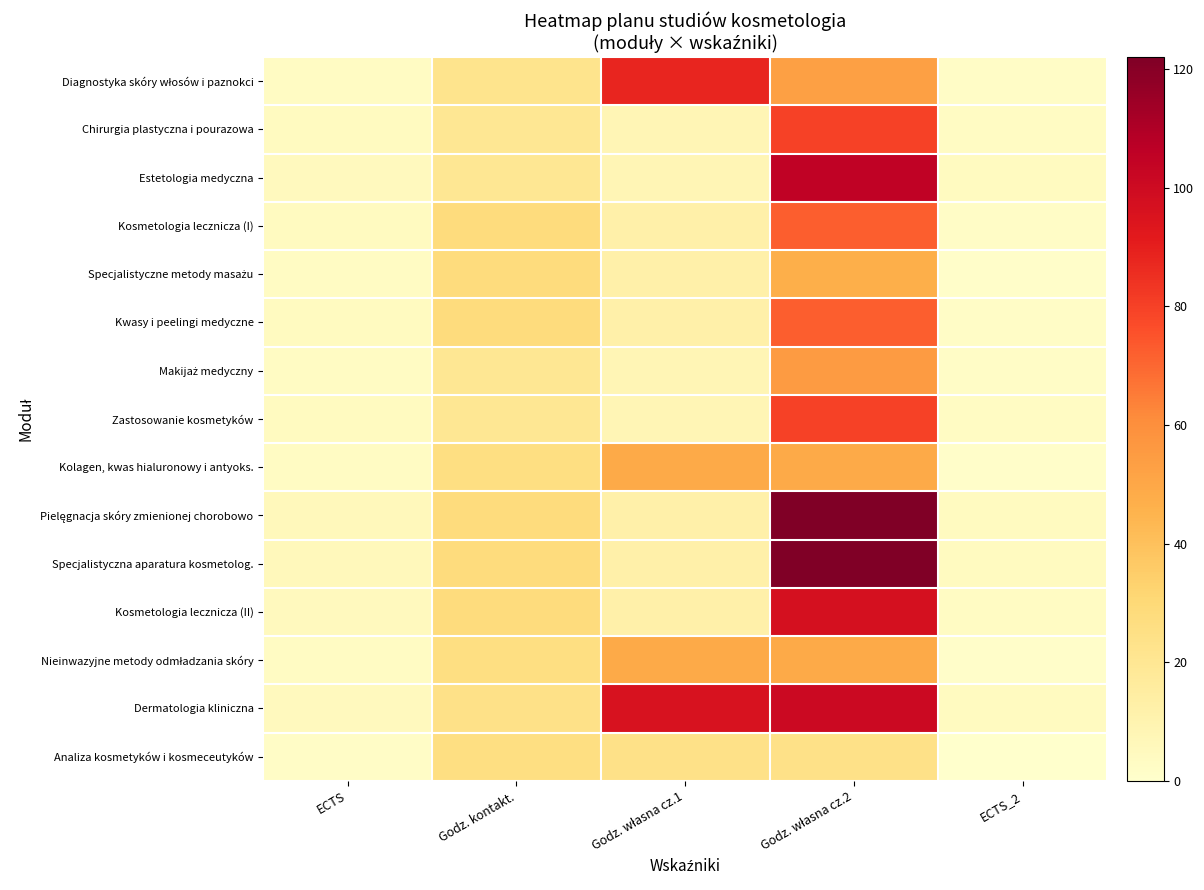

Which label corresponds to the largest value in the chart?

Godz. własna cz.2